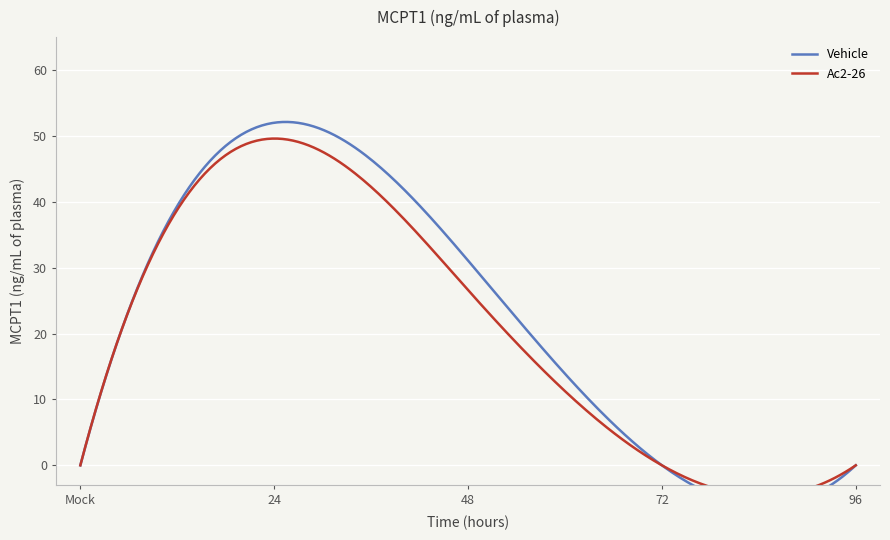

True or false: Vehicle and Ac2-26 cross at least once.

False